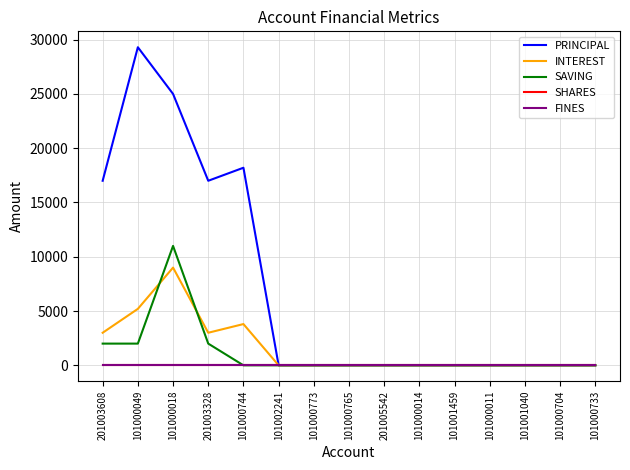

Is this an area chart (filled region under the line)?

No